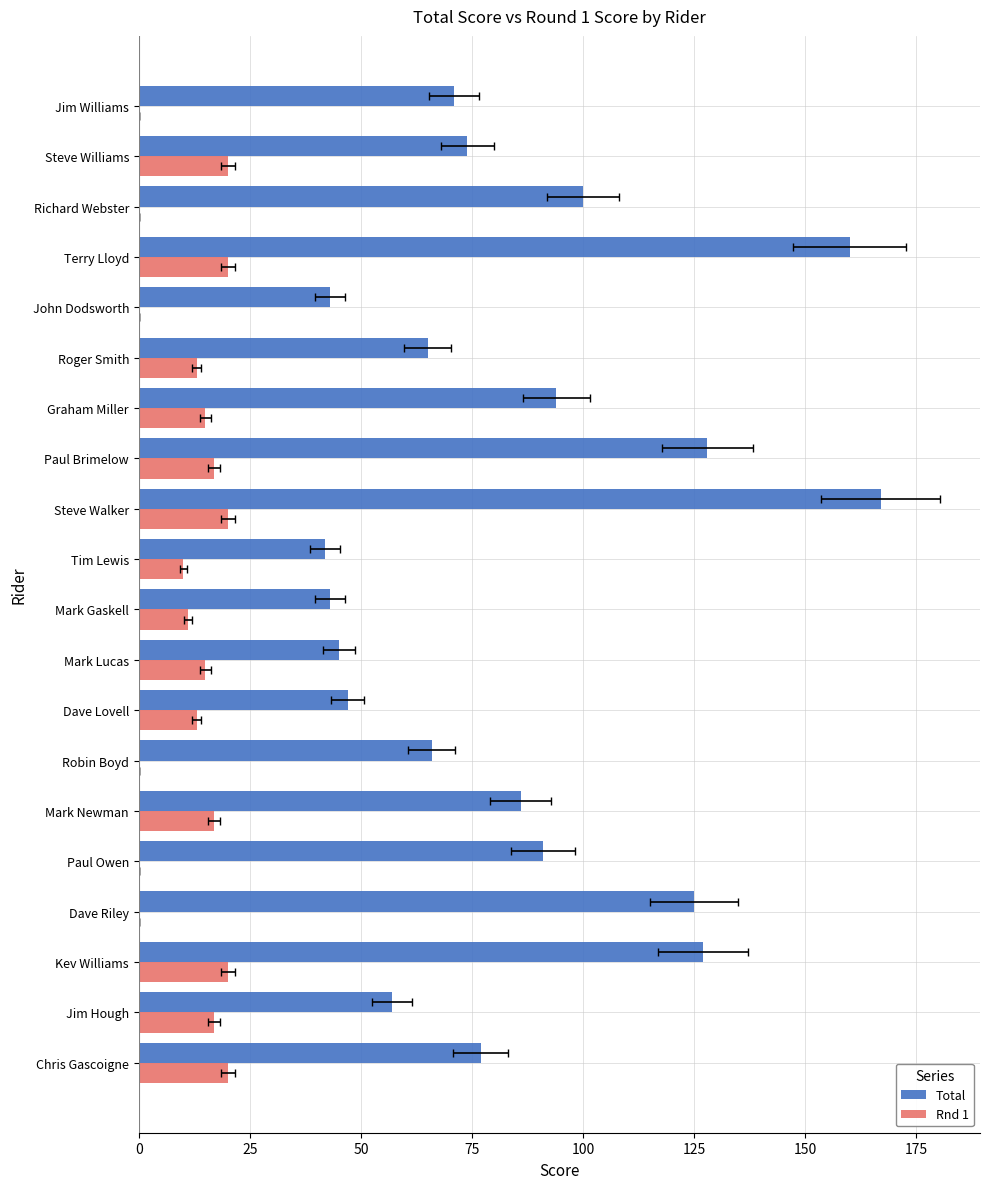

True or false: Rnd 1 has a value of 25 at Mark Newman.

False